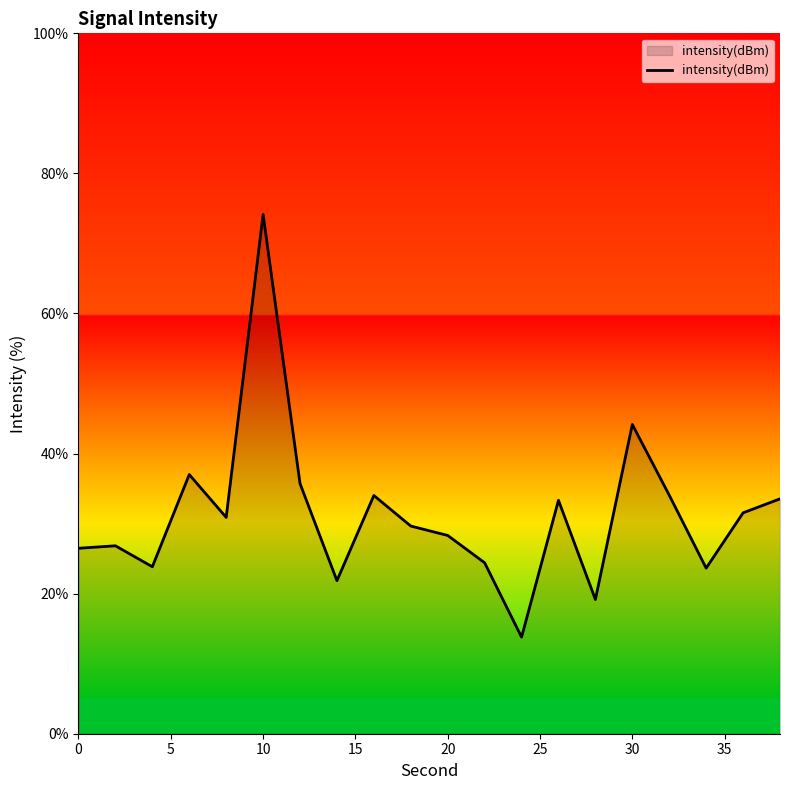

What is the difference between the maximum and minimum values?

60.3